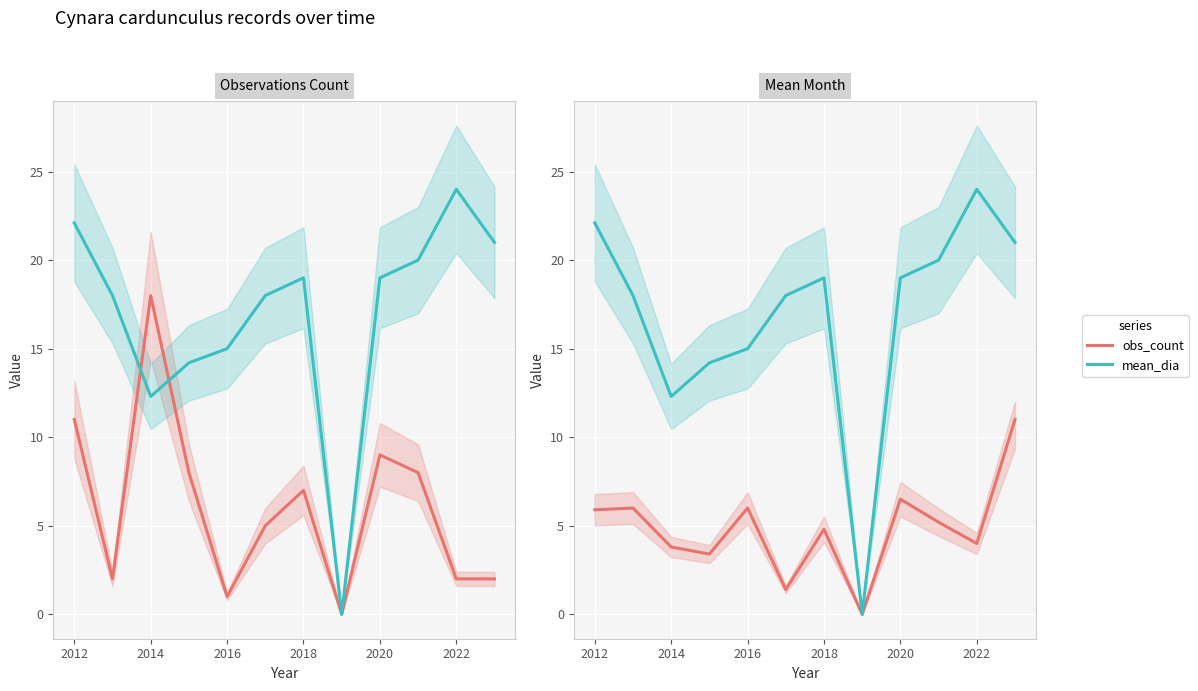

What is the difference between the maximum and minimum values in the mean_dia series?

24.0